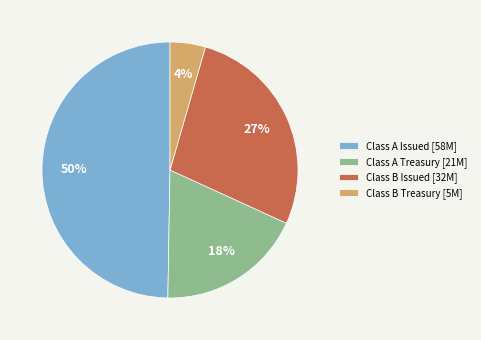

To the nearest percent, what is the difference between the Class B Issued and Class A Treasury slice percentages?

9%